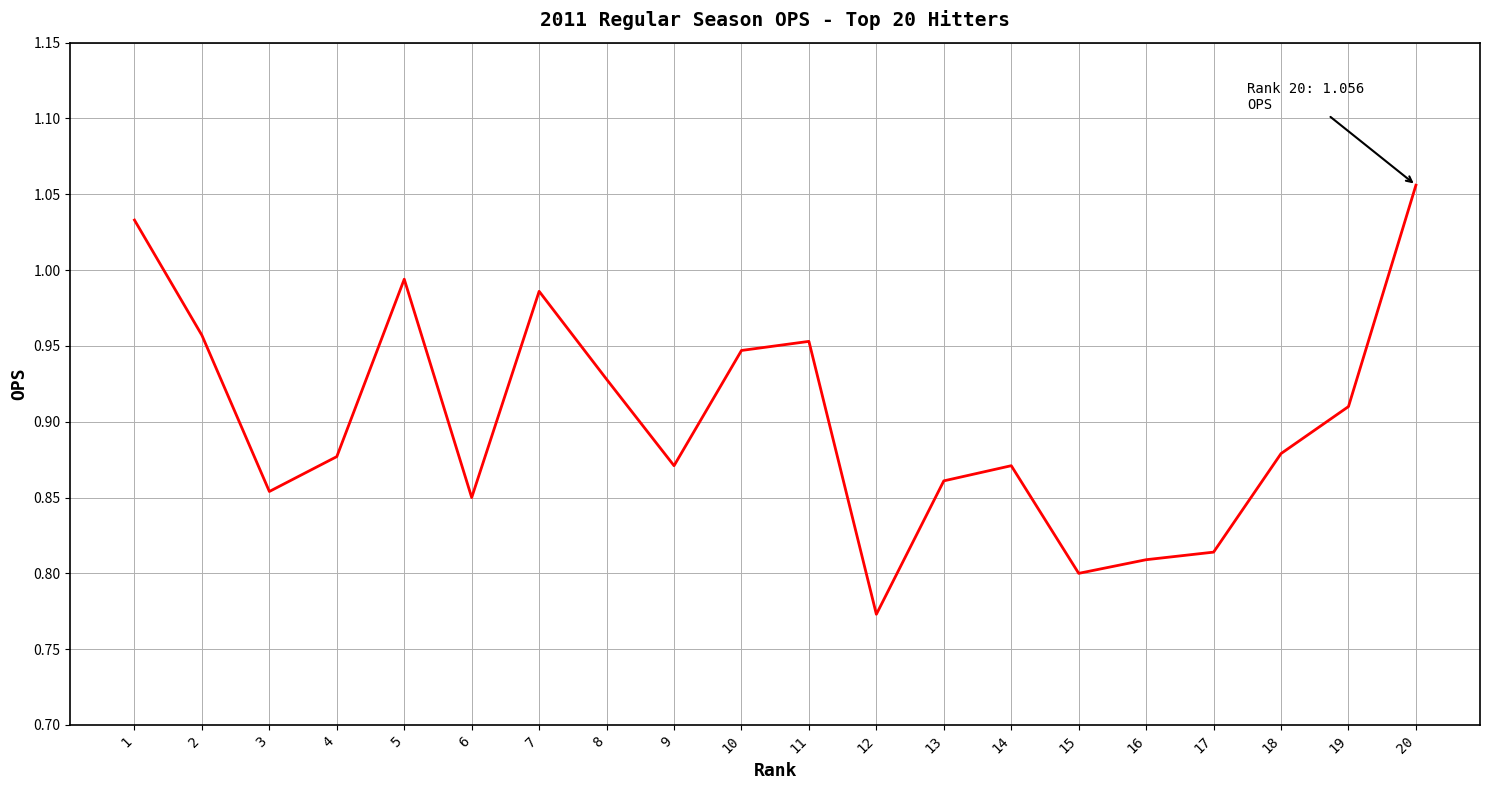

Between 9 and 5, which is larger?

5